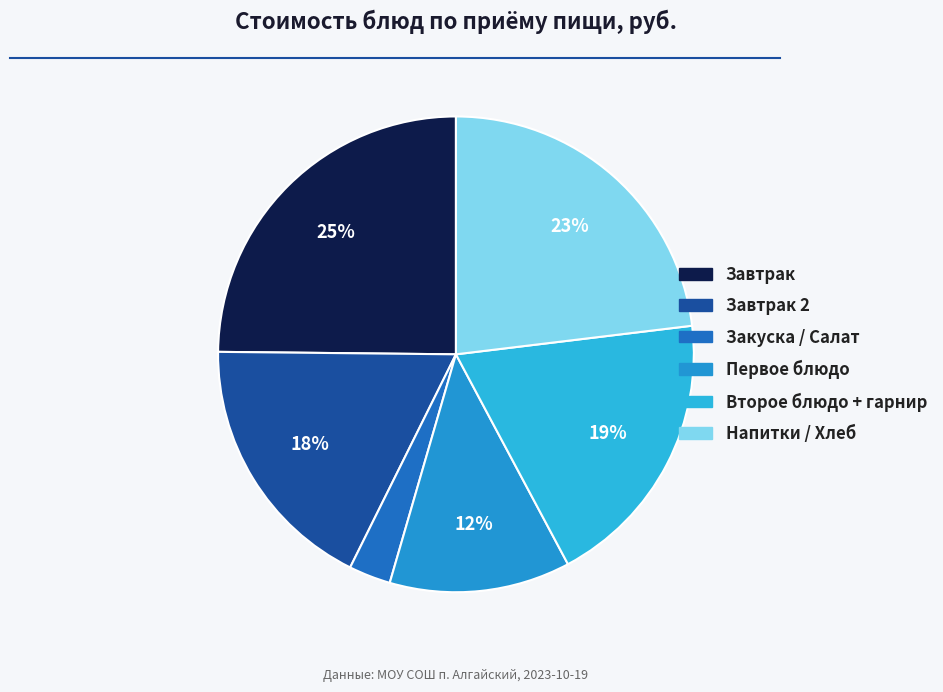

Count the number of slices in the pie.

6